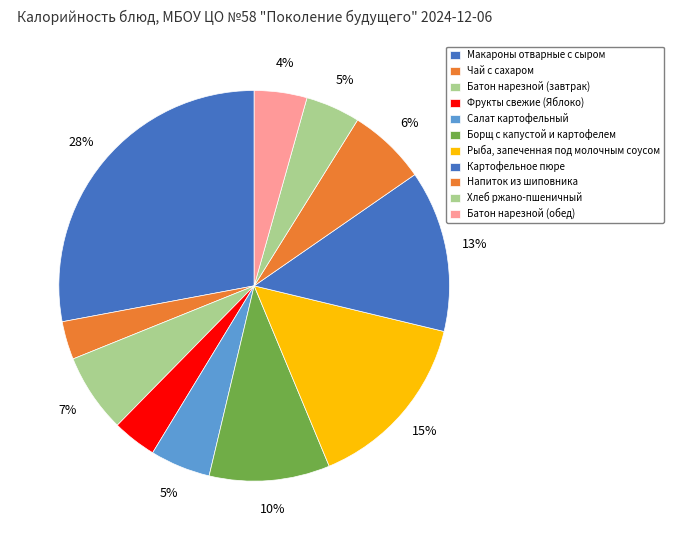

Count the number of slices in the pie.

11